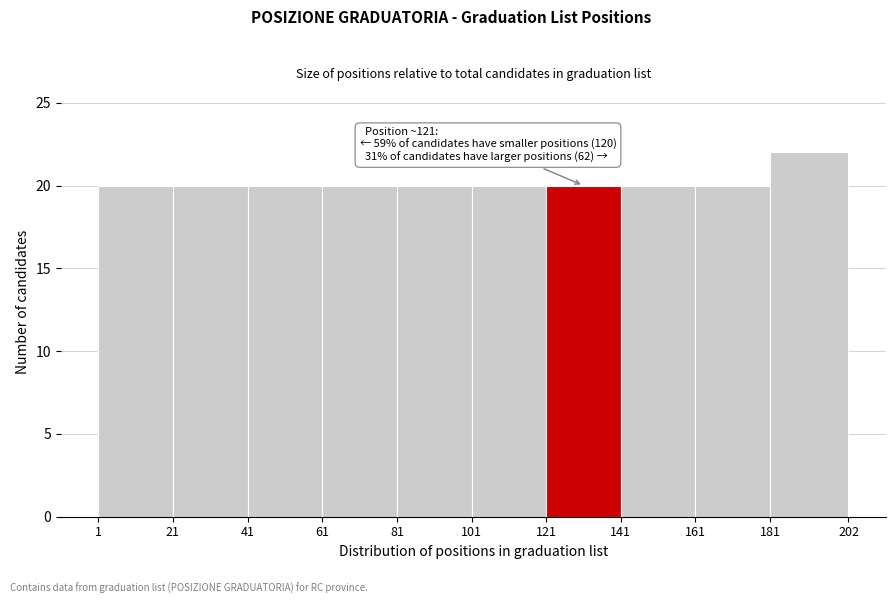

Over which range of the x-axis is the bar tallest?

181 to 202